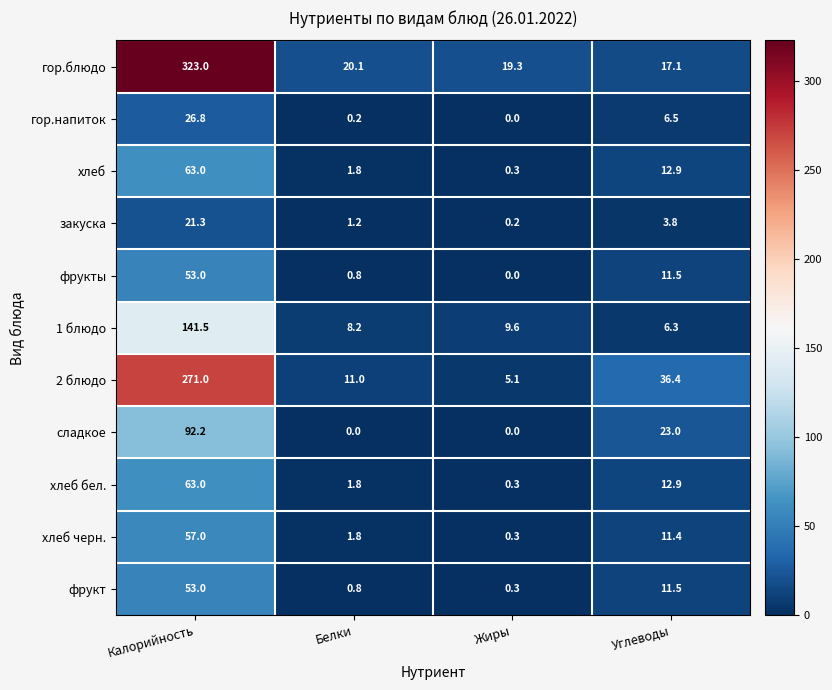

At which category does the chart reach its peak across all series?

Калорийность